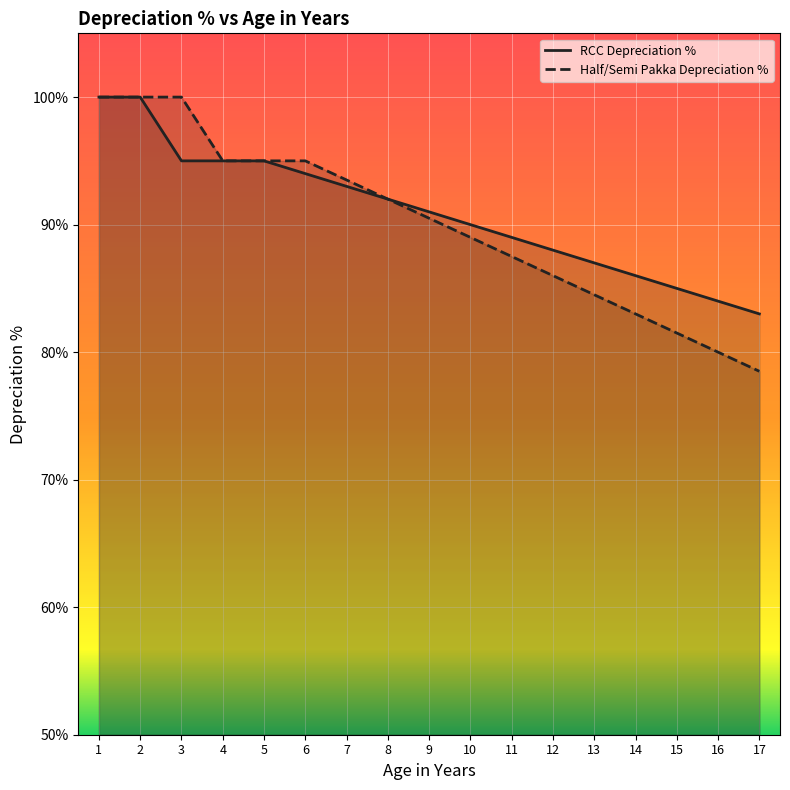

At which label does RCC Depreciation % reach its peak?

1